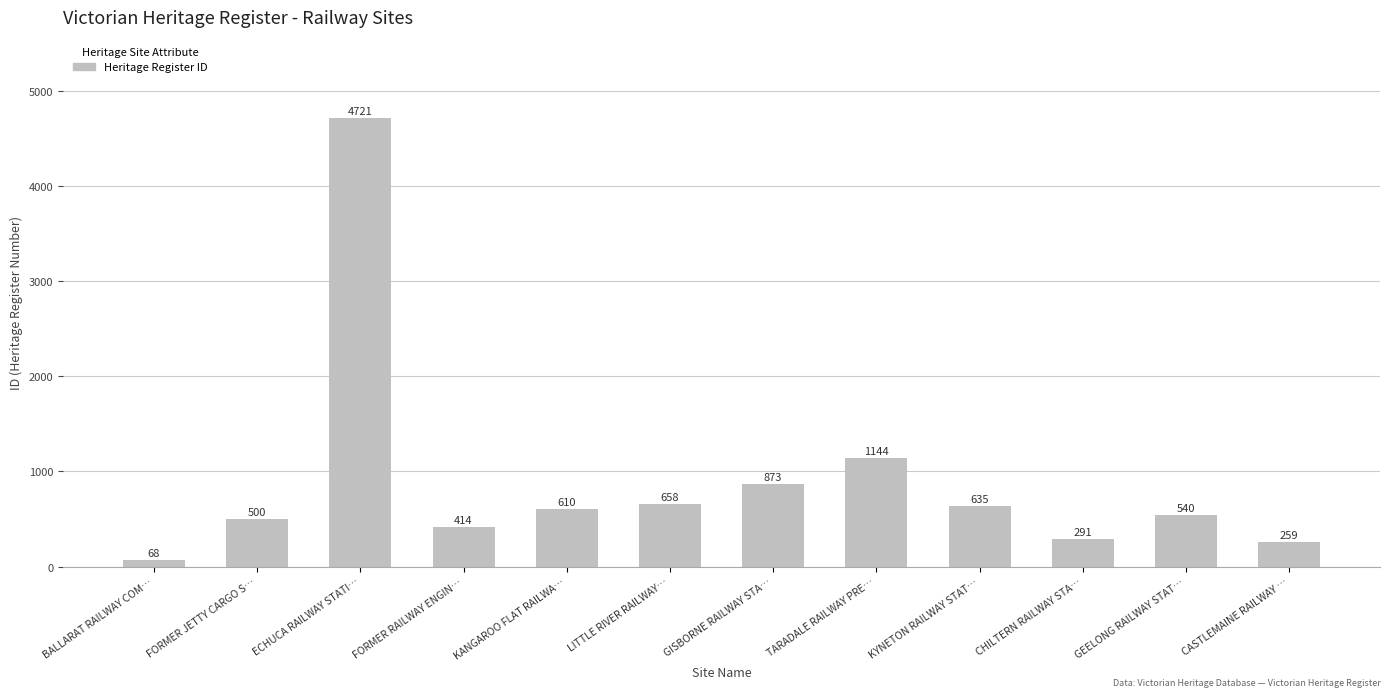

What is the smallest value displayed?

68